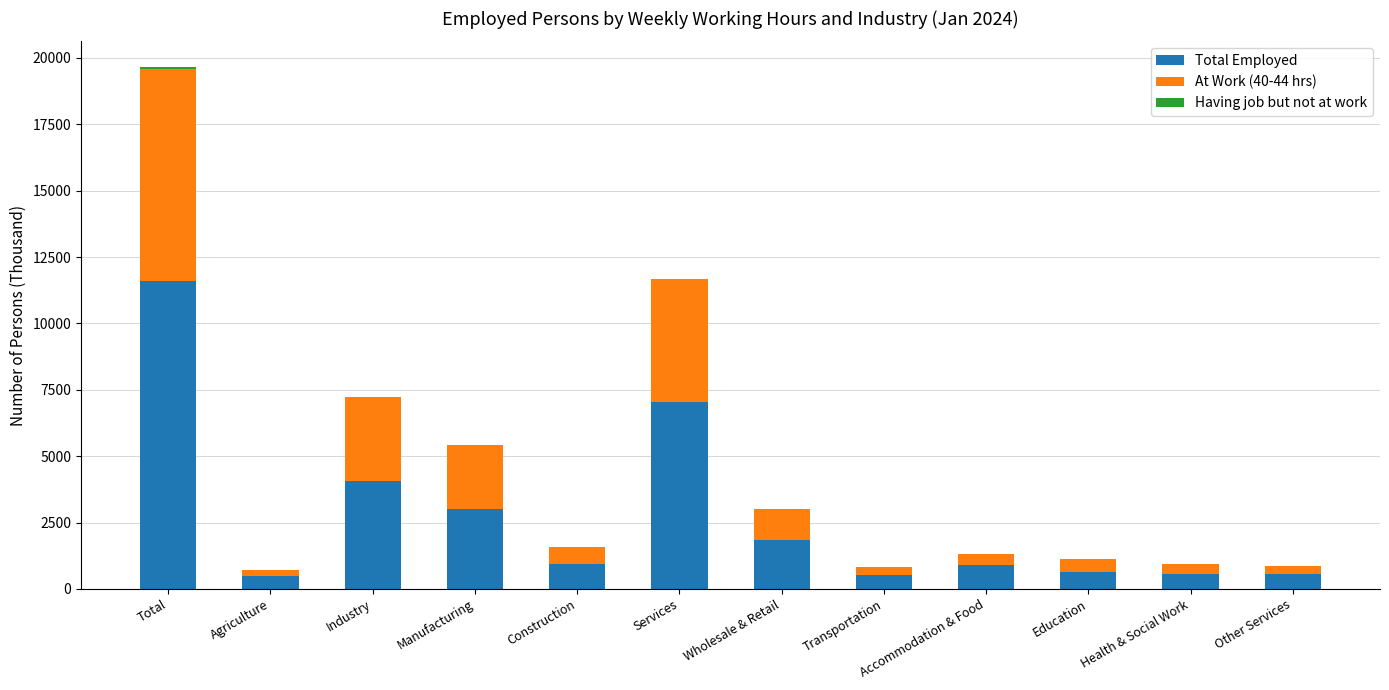

Which category has the highest value in the Total Employed series?

Total